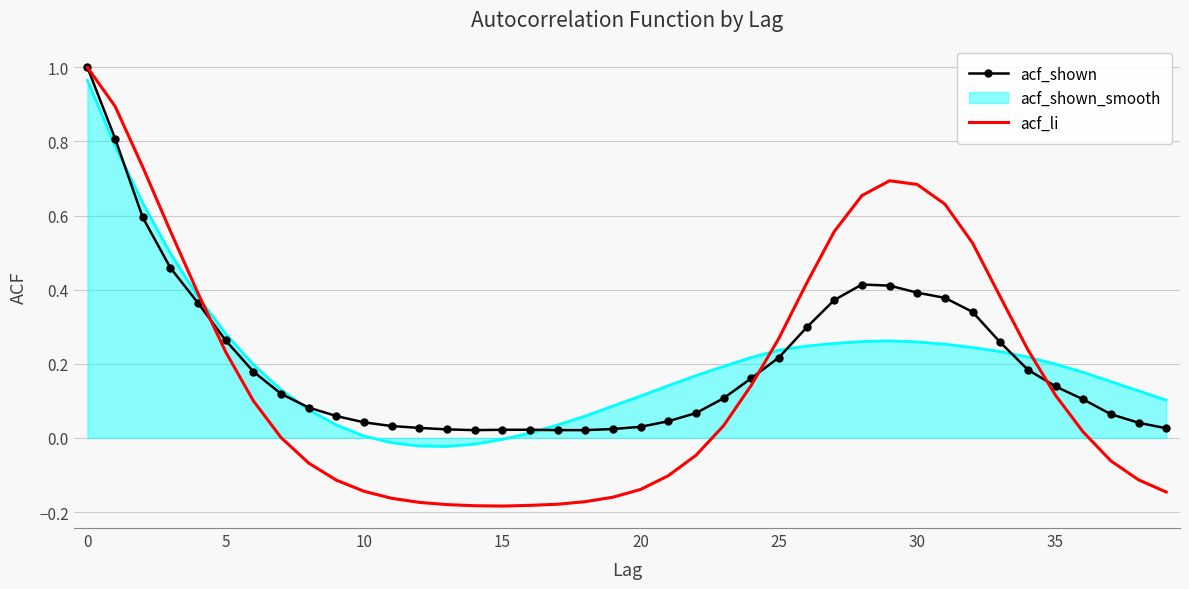

Which series has the widest spread of values?

acf_li